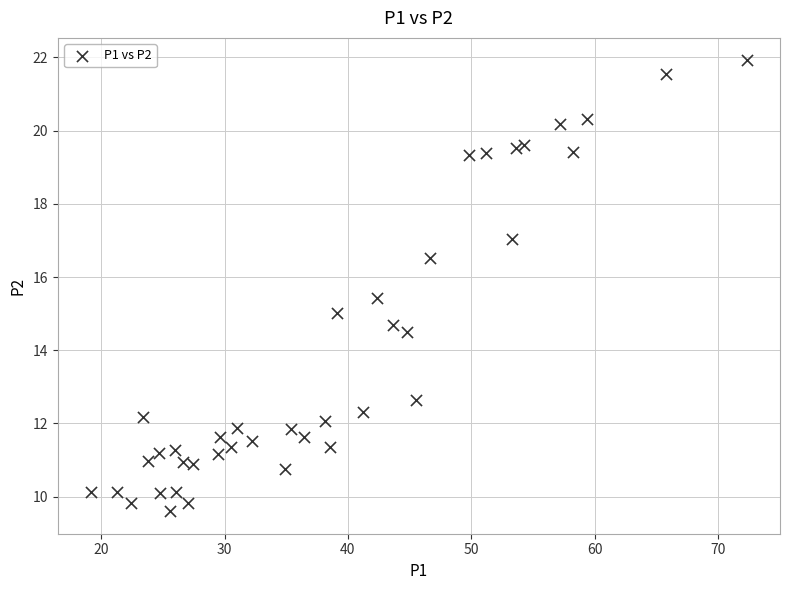

What is the range of X values (max minus min)?

53.2